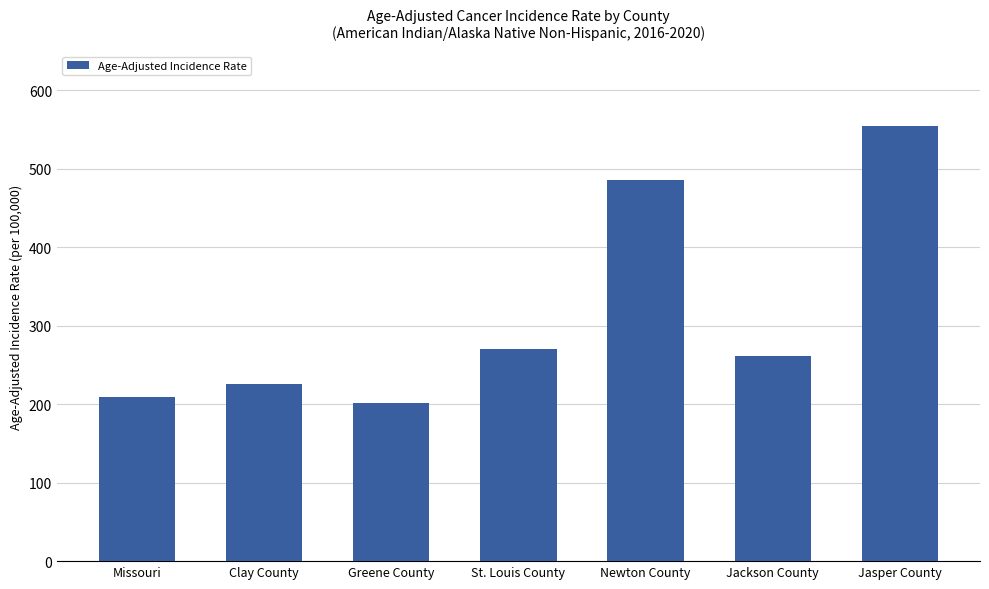

What is the label of the 3rd bar from the left?

Greene County